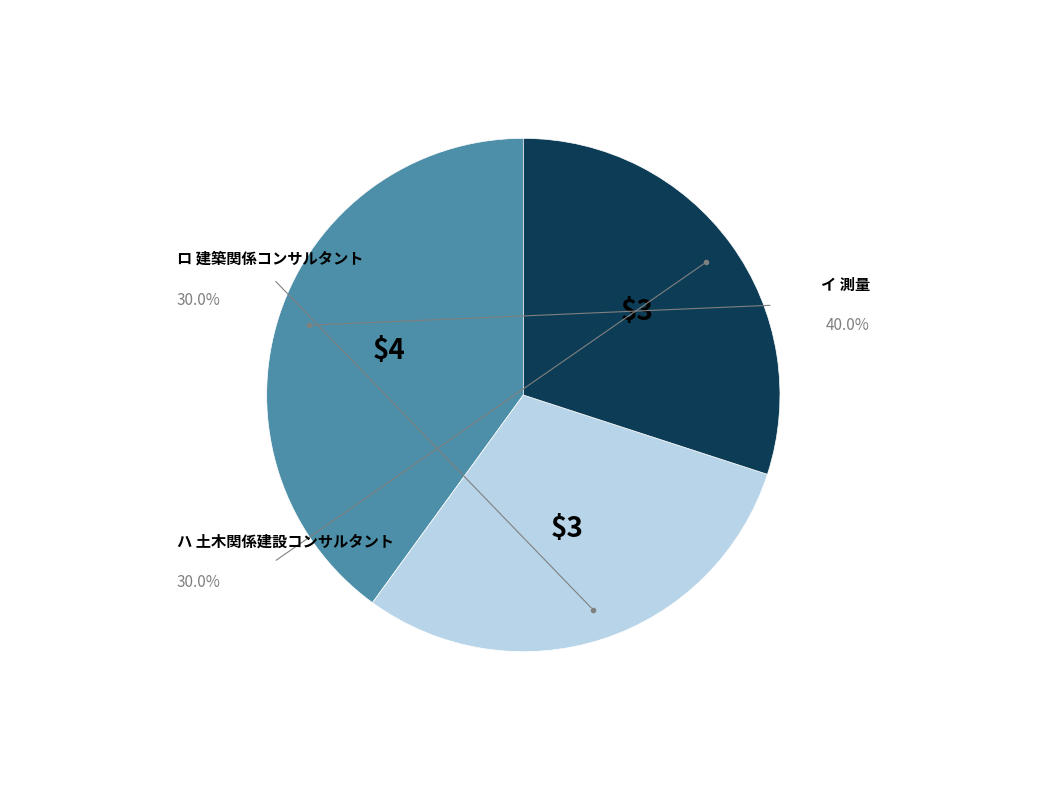

Is there any slice that represents more than half of the pie?

No